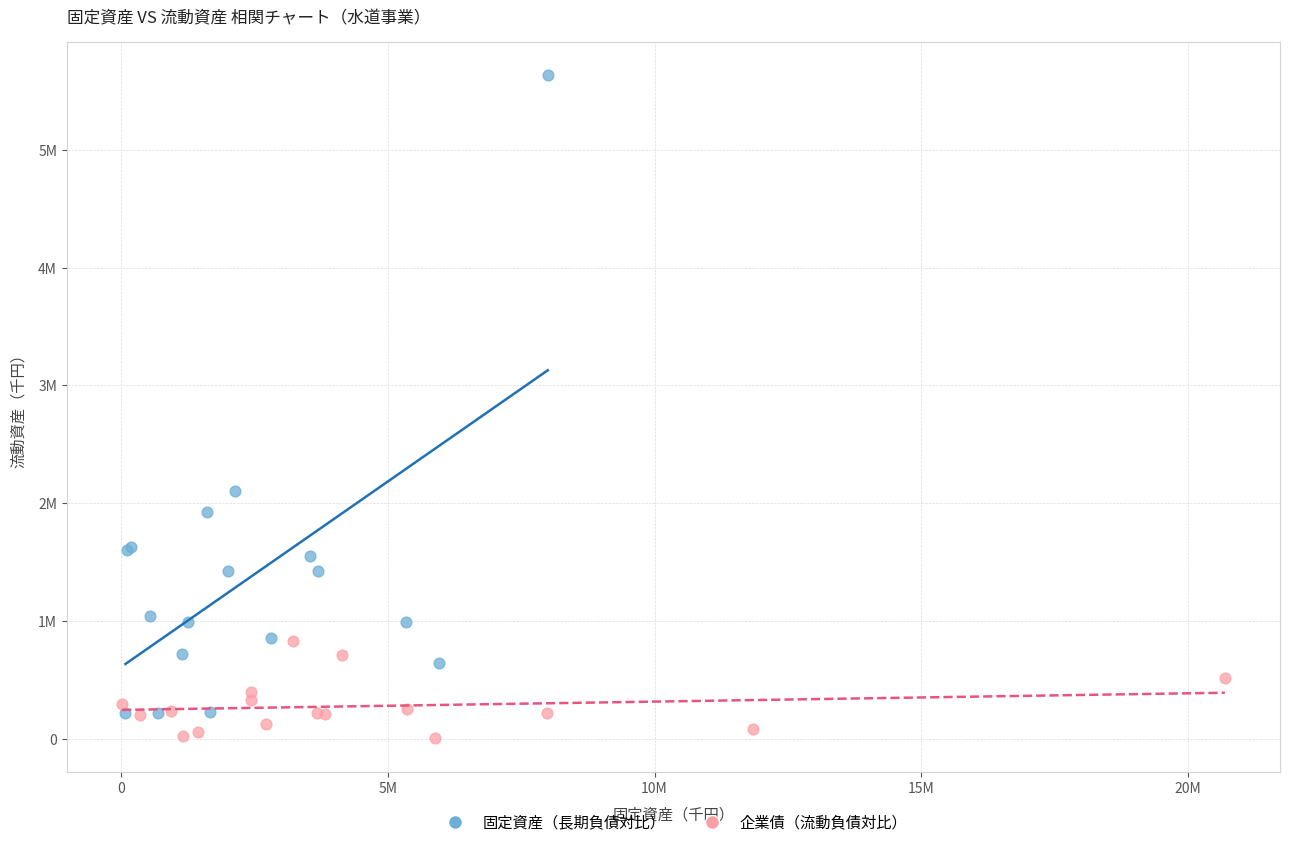

What are all the series names shown in the legend?

固定資産（長期負債対比）, 企業債（流動負債対比）